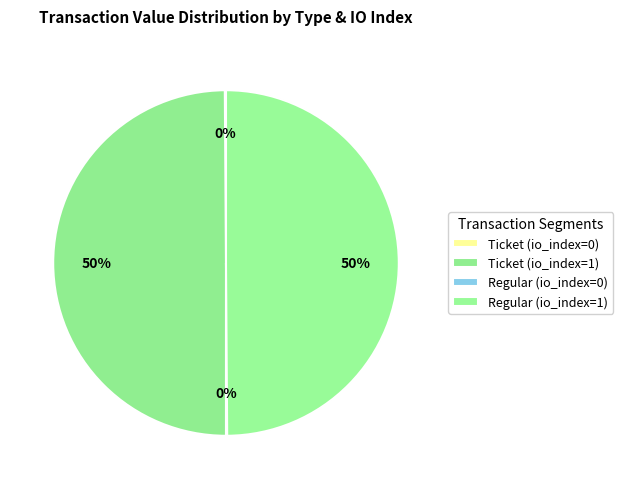

Is there a majority slice in this chart?

No